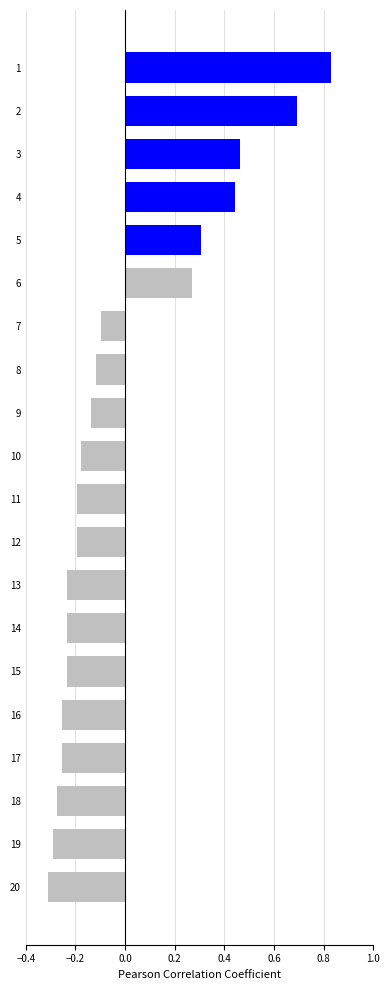

Between 12 and 7, which is larger?

7